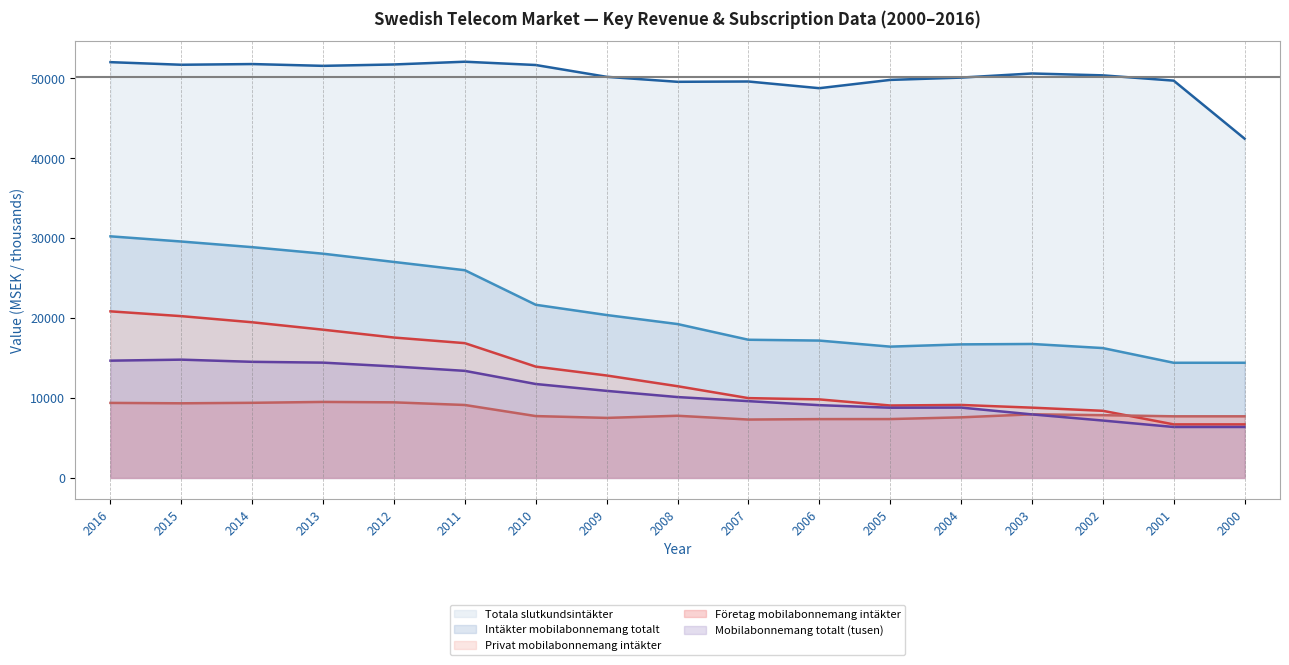

At which category is the sum across all series the highest?

2016